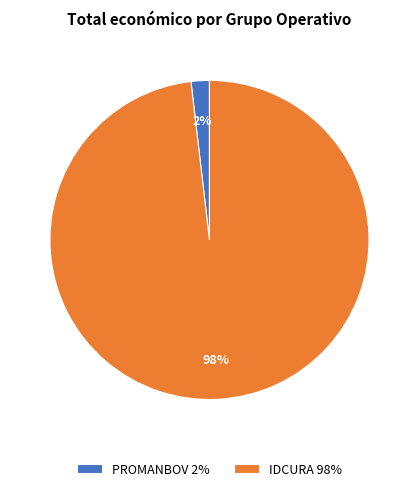

Rank the categories by value from lowest to highest.

PROMANBOV, IDCURA